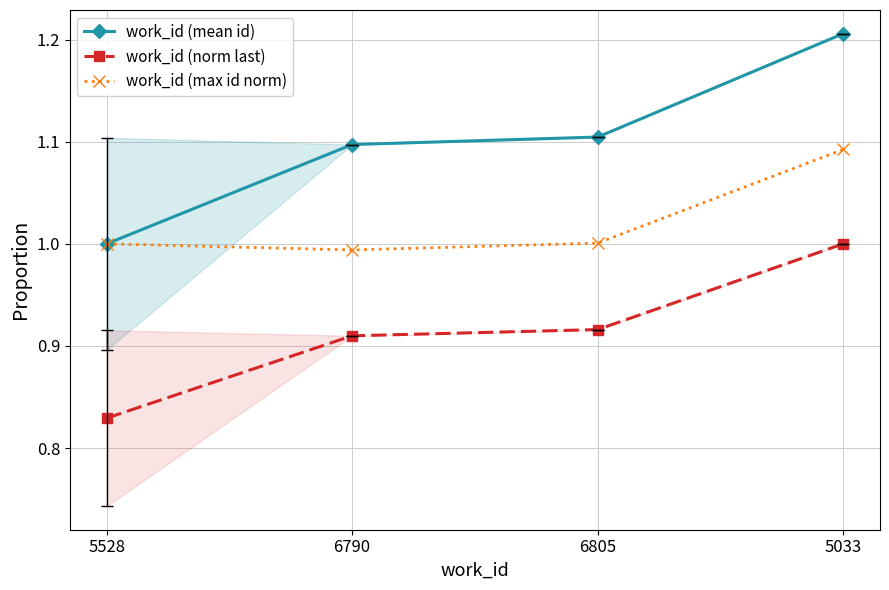

List the series in order of their overall mean, lowest first.

work_id (norm last), work_id (max id norm), work_id (mean id)